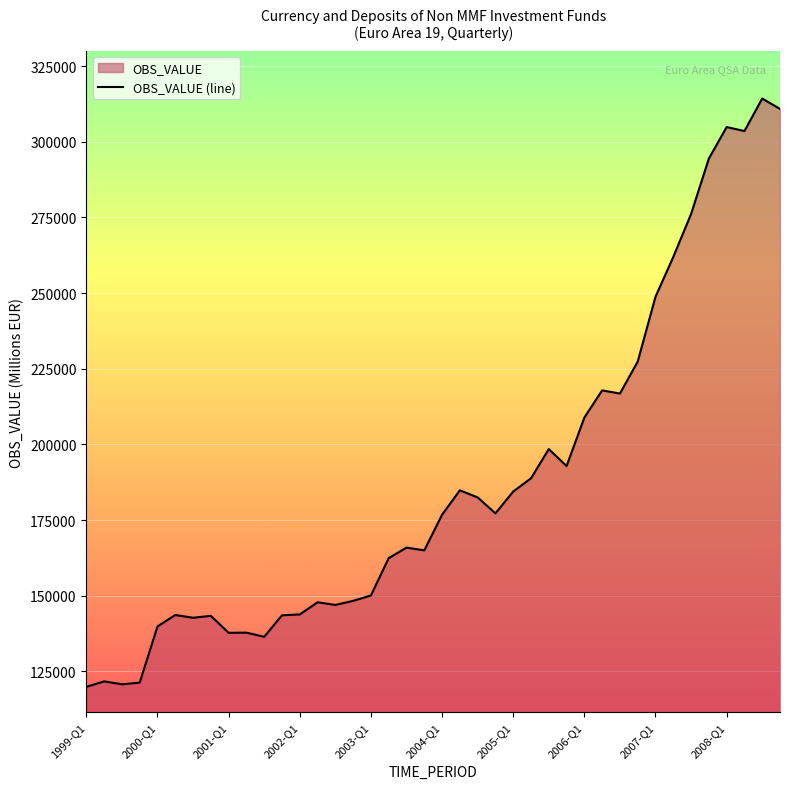

What position from the left is 2006-Q2?

30